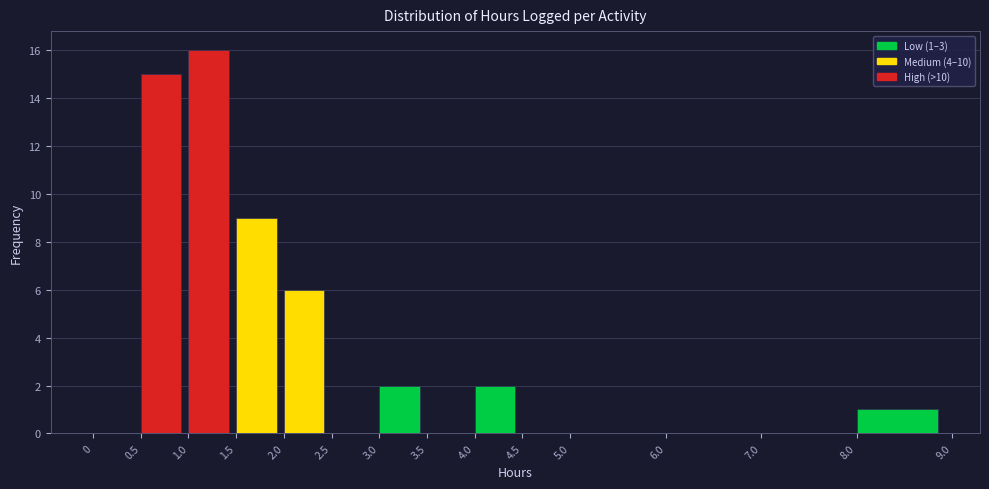

Which range on the x-axis has the tallest bar?

1.0 to 1.5